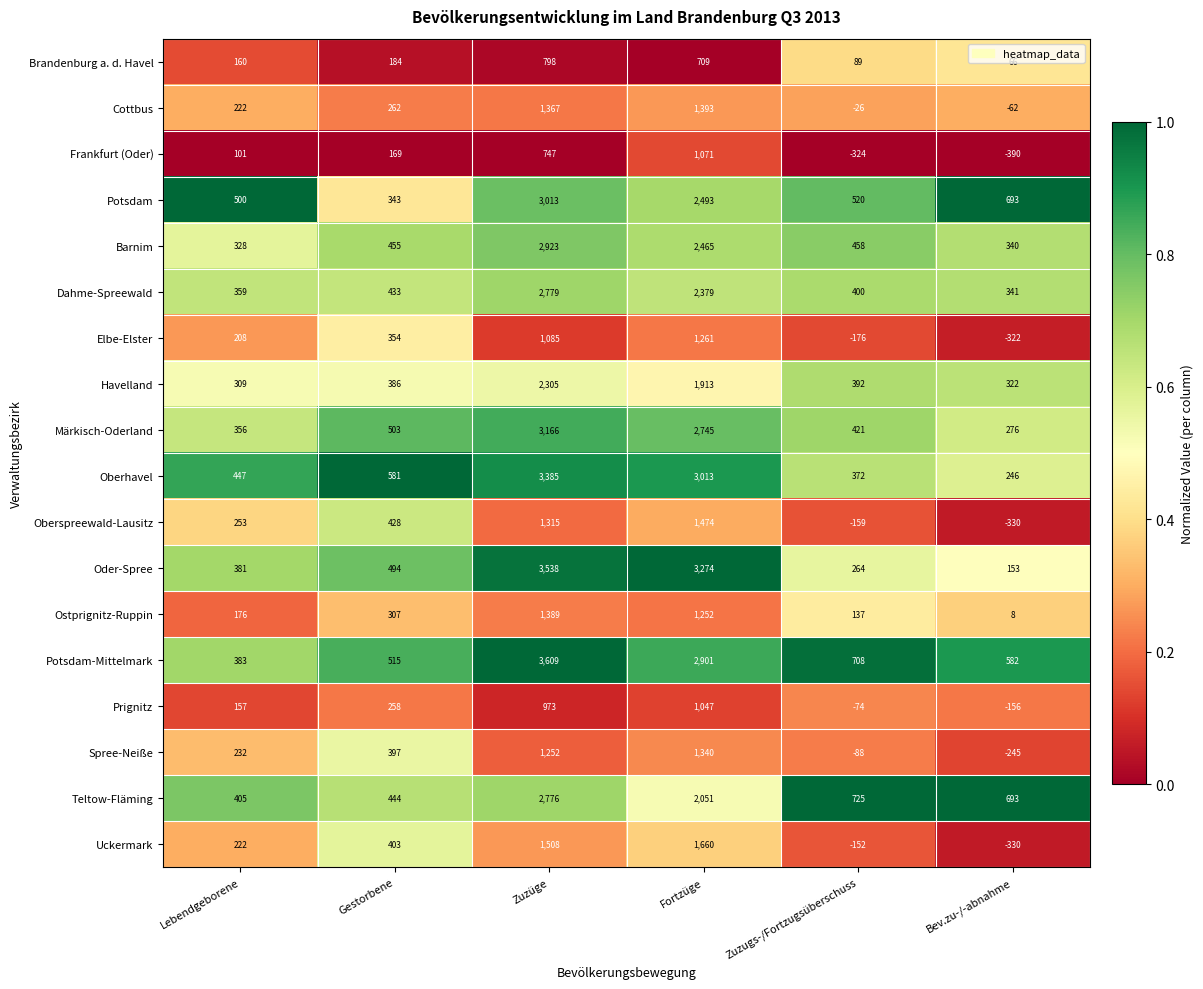

At how many categories does at least one series exceed 0?

6